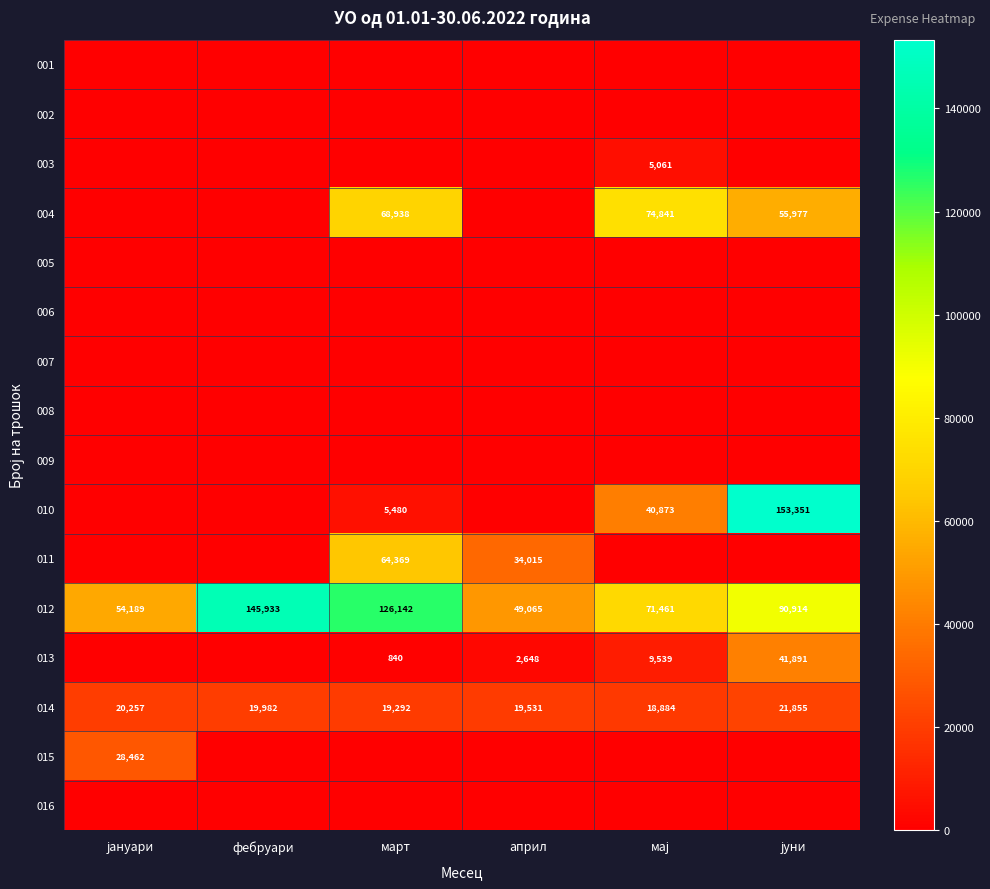

At how many categories does at least one series exceed 61951?

4